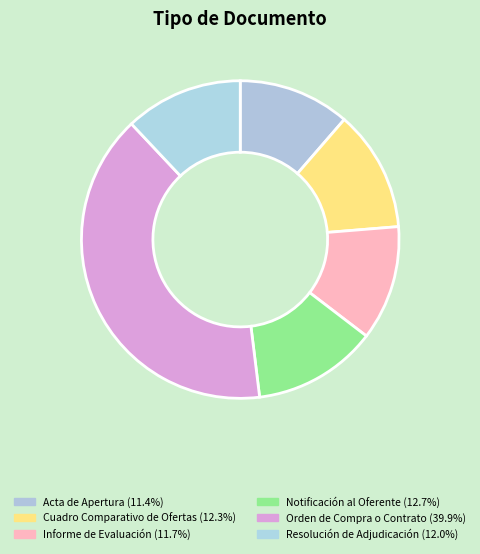

Count the number of slices in the pie.

6